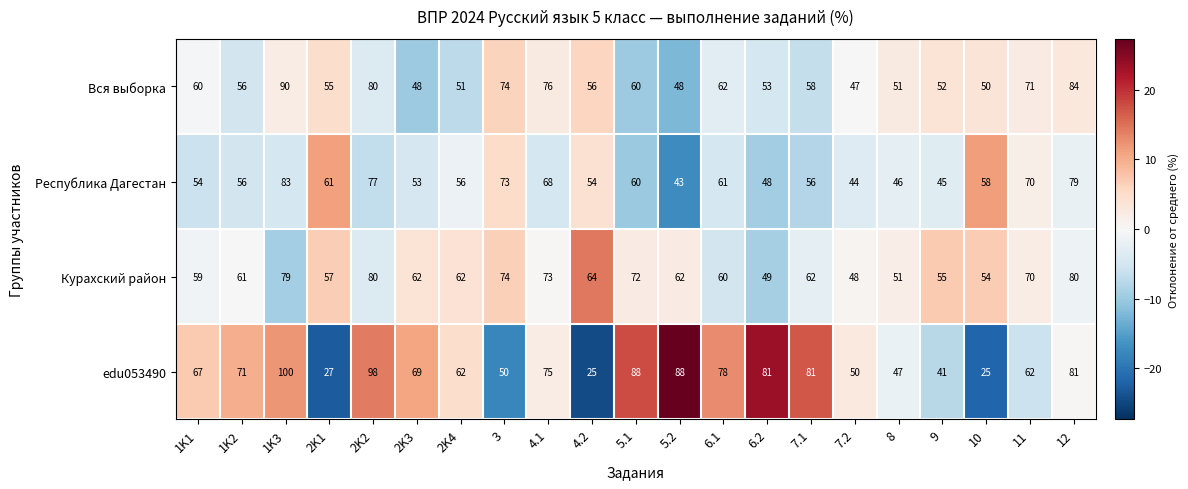

How many values in the edu053490 series are below 69?

10